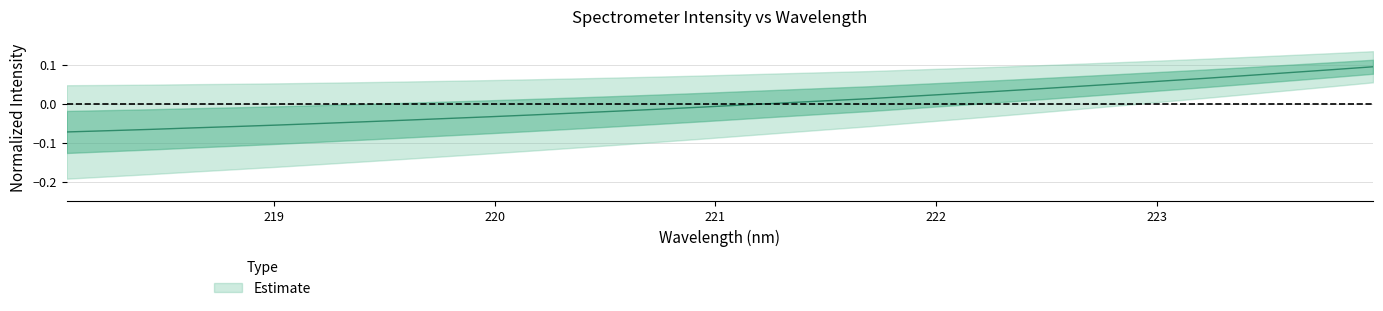

Reading left to right, what are all the values shown in this chart?

-0.1	-0.1	-0.1	-0.1	-0.1	-0.1	-0.1	-0.0	-0.0	-0.0	-0.0	-0.0	-0.0	-0.0	-0.0	-0.0	-0.0	0.0	0.0	0.0	0.0	0.0	0.0	0.0	0.0	0.1	0.1	0.1	0.1	0.1	0.1	0.1